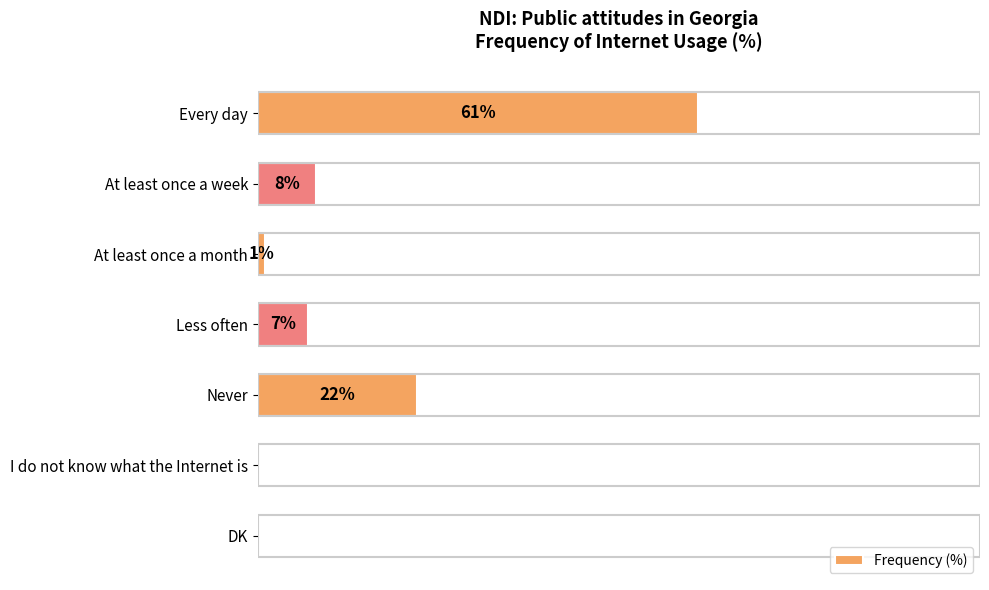

Which label corresponds to the largest value in the chart?

Every day